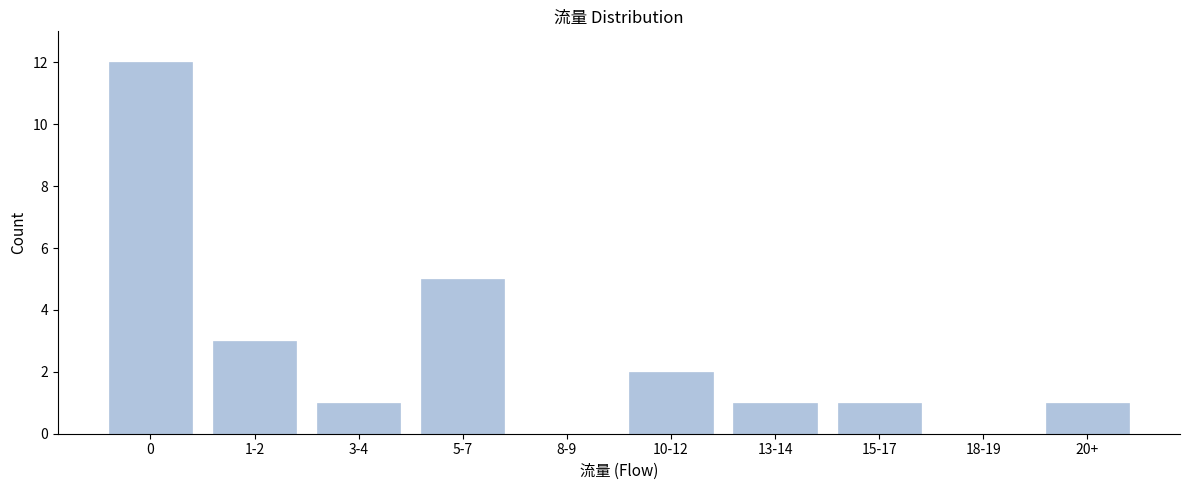

Reading left to right, extract all data points from this chart.

0=12	1-2=3	3-4=1	5-7=5	8-9=0	10-12=2	13-14=1	15-17=1	18-19=0	20+=1